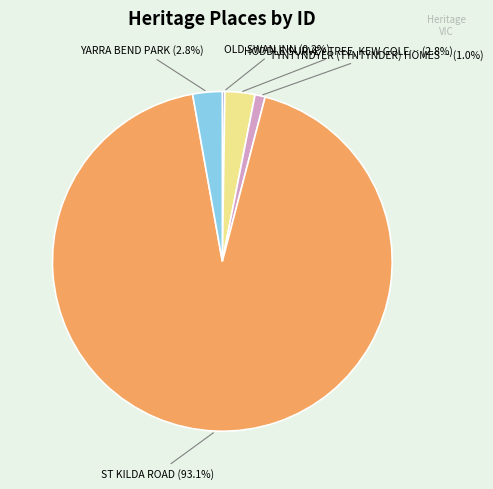

Is there a majority slice in this chart?

Yes